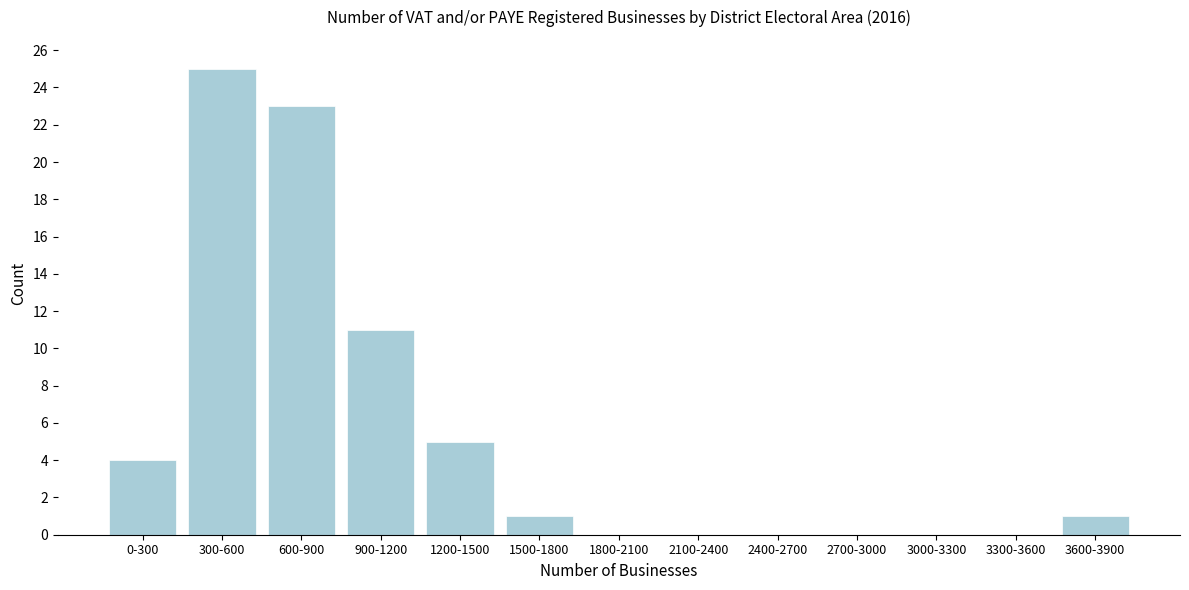

Reading left to right, list all the values displayed in this chart.

0-300=4	300-600=25	600-900=23	900-1200=11	1200-1500=5	1500-1800=1	1800-2100=0	2100-2400=0	2400-2700=0	2700-3000=0	3000-3300=0	3300-3600=0	3600-3900=1